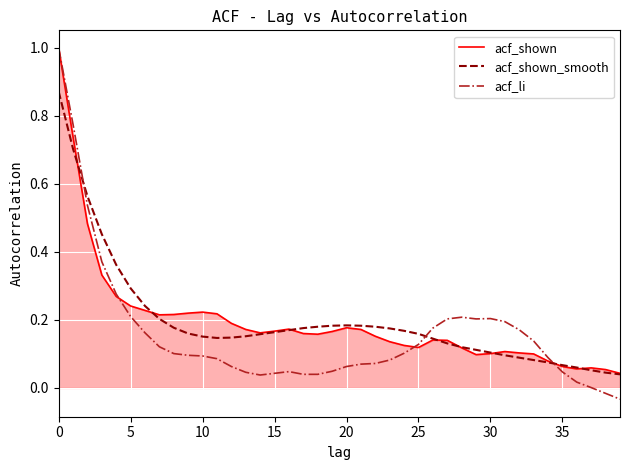

Which series has the largest range (max minus min)?

acf_li